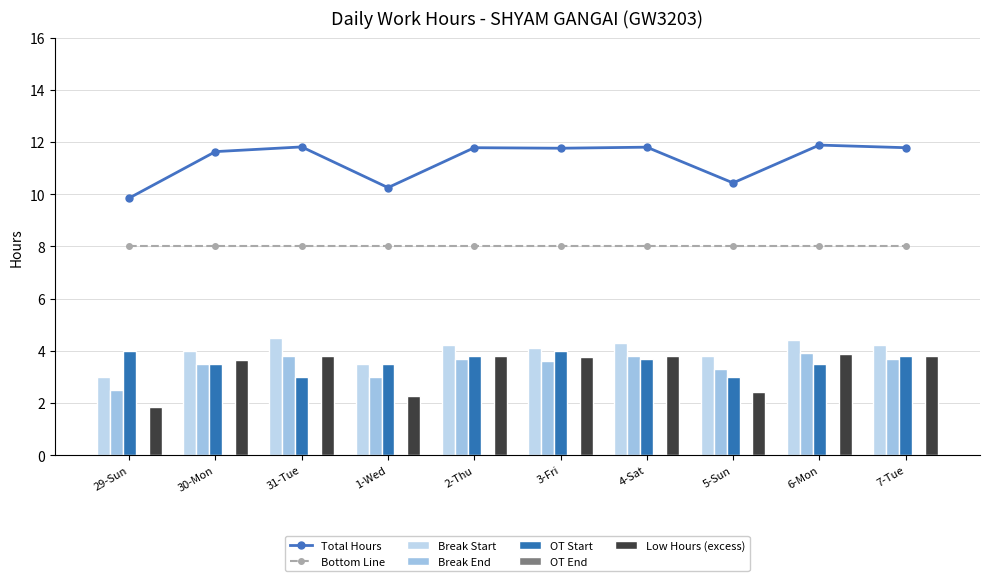

What is the highest value of the Total Hours series?

11.9